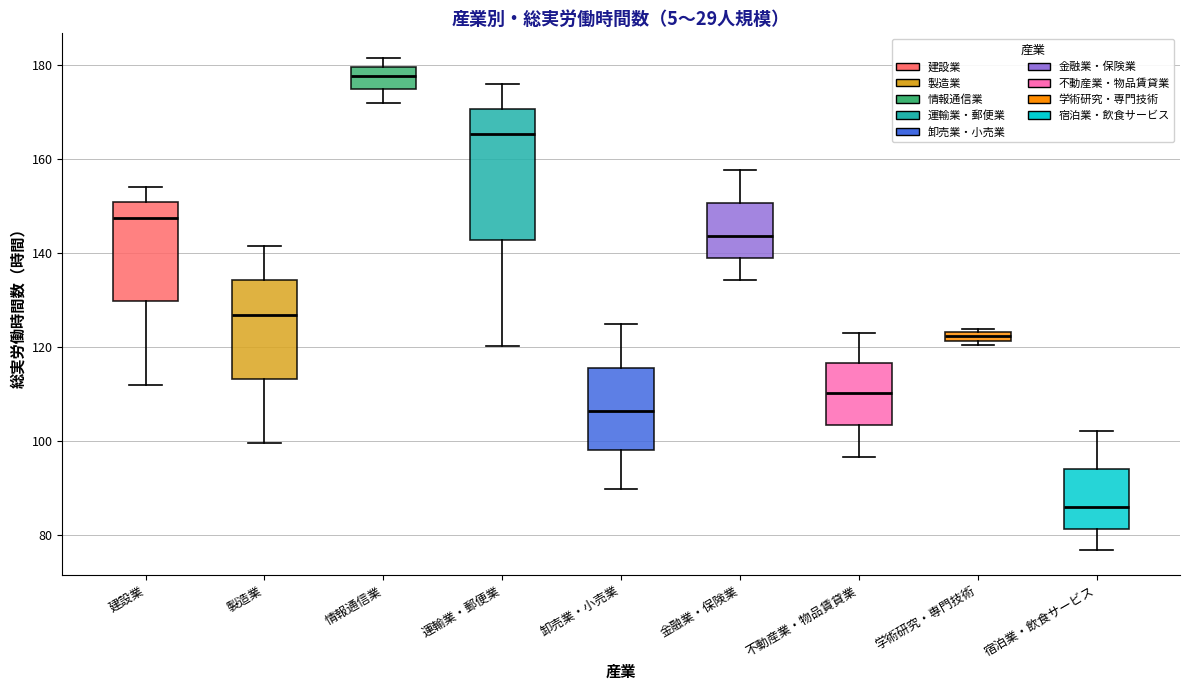

Where does the median line of the box for 不動産業・物品賃貸業 sit on the y-axis? The values are not printed on the chart, so give them approximately, as read against the axis.

110